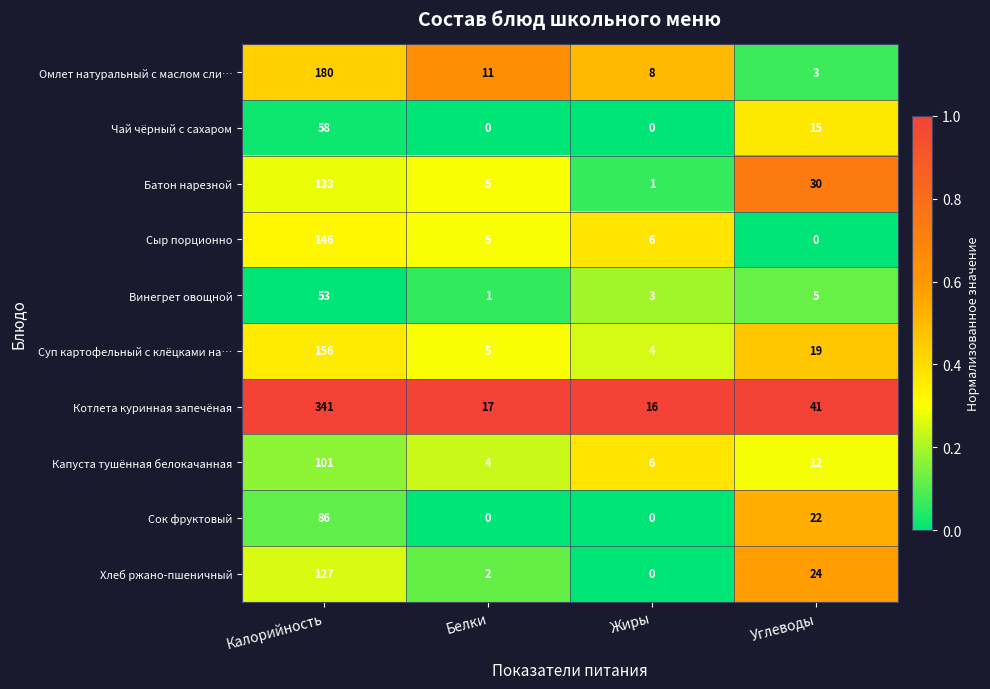

Where is Котлета куринная запечёная nearest to the value 178?

Углеводы